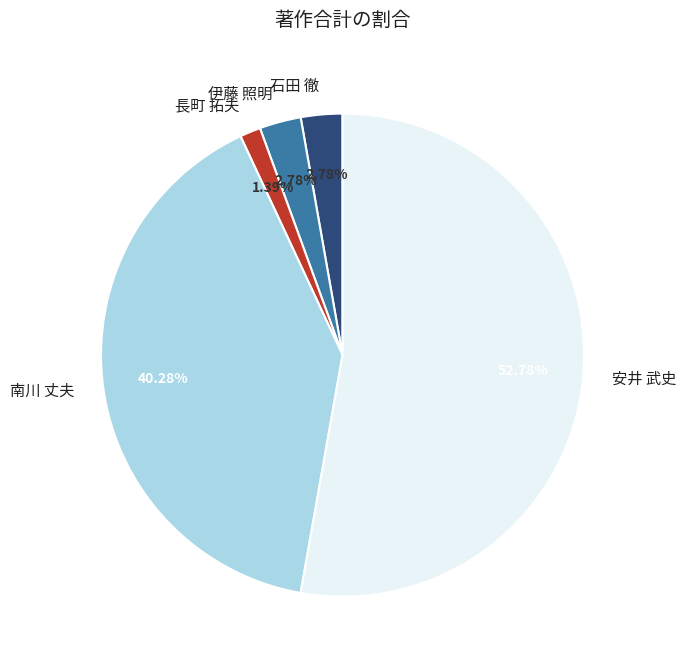

What is the ratio of the value at 伊藤 照明 to the value at 石田 徹?

1.0